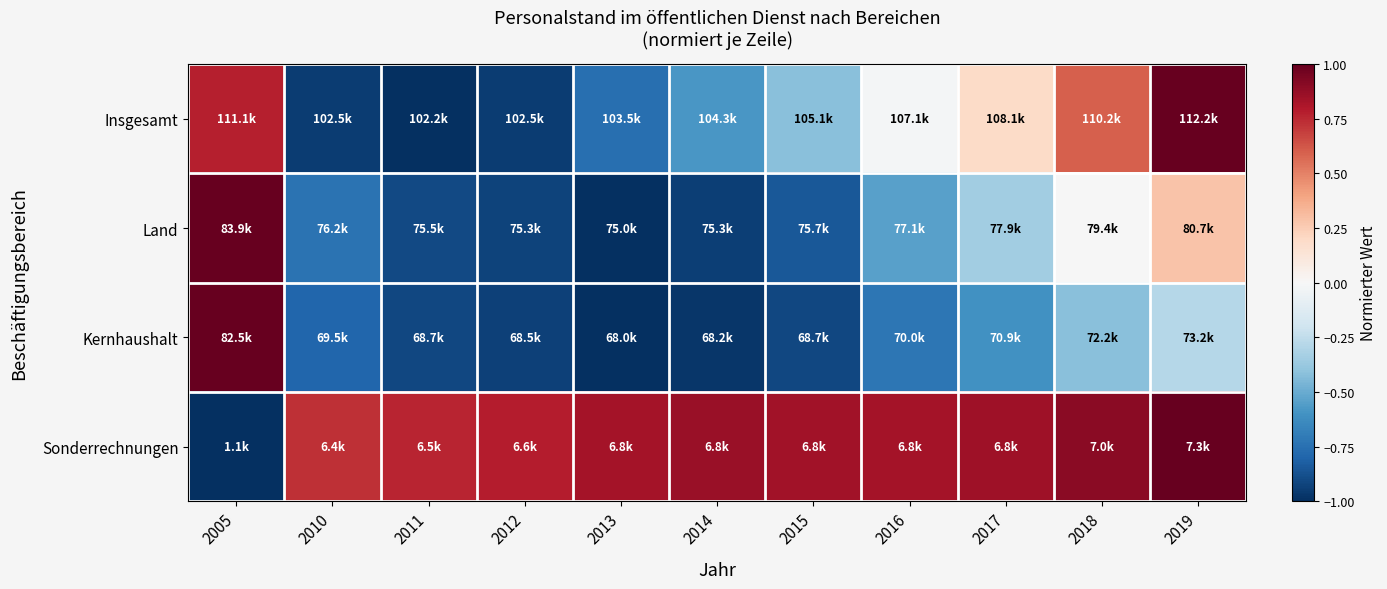

Reading left to right, what are all the values shown in this chart?

Insgesamt: 2005=0.8	2010=-0.9	2011=-1.0	2012=-0.9	2013=-0.8	2014=-0.6	2015=-0.4	2016=-0.0	2017=0.2	2018=0.6	2019=1.0
Land: 2005=1.0	2010=-0.7	2011=-0.9	2012=-0.9	2013=-1.0	2014=-0.9	2015=-0.8	2016=-0.5	2017=-0.4	2018=-0.0	2019=0.3
Kernhaushalt: 2005=1.0	2010=-0.8	2011=-0.9	2012=-0.9	2013=-1.0	2014=-1.0	2015=-0.9	2016=-0.7	2017=-0.6	2018=-0.4	2019=-0.3
Sonderrechnungen: 2005=-1.0	2010=0.7	2011=0.8	2012=0.8	2013=0.8	2014=0.9	2015=0.8	2016=0.8	2017=0.8	2018=0.9	2019=1.0